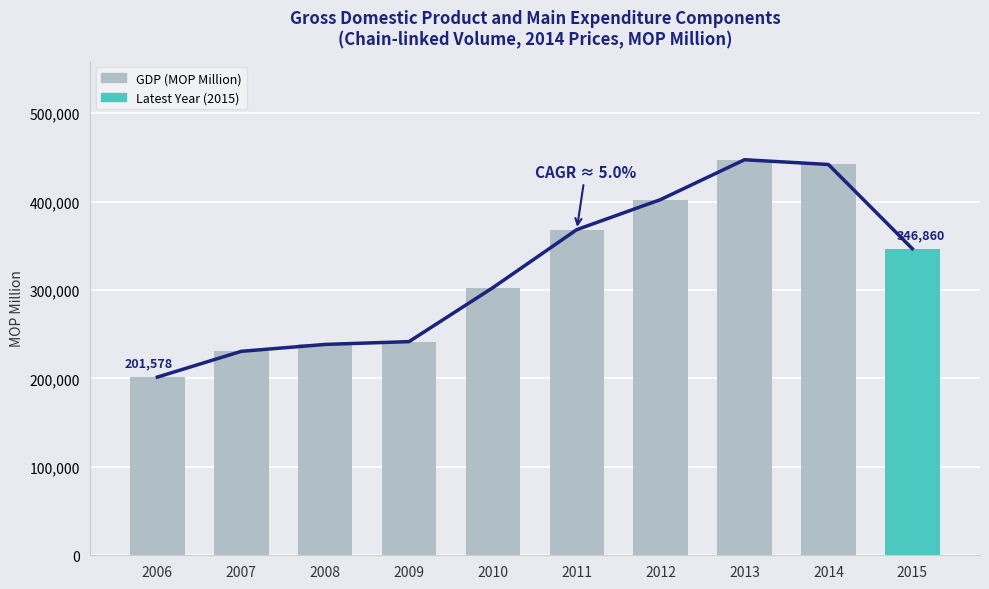

Reading left to right, extract all data points from this chart.

201578	230701	238531	241682	302740	368352	402377	447444	442070	346860